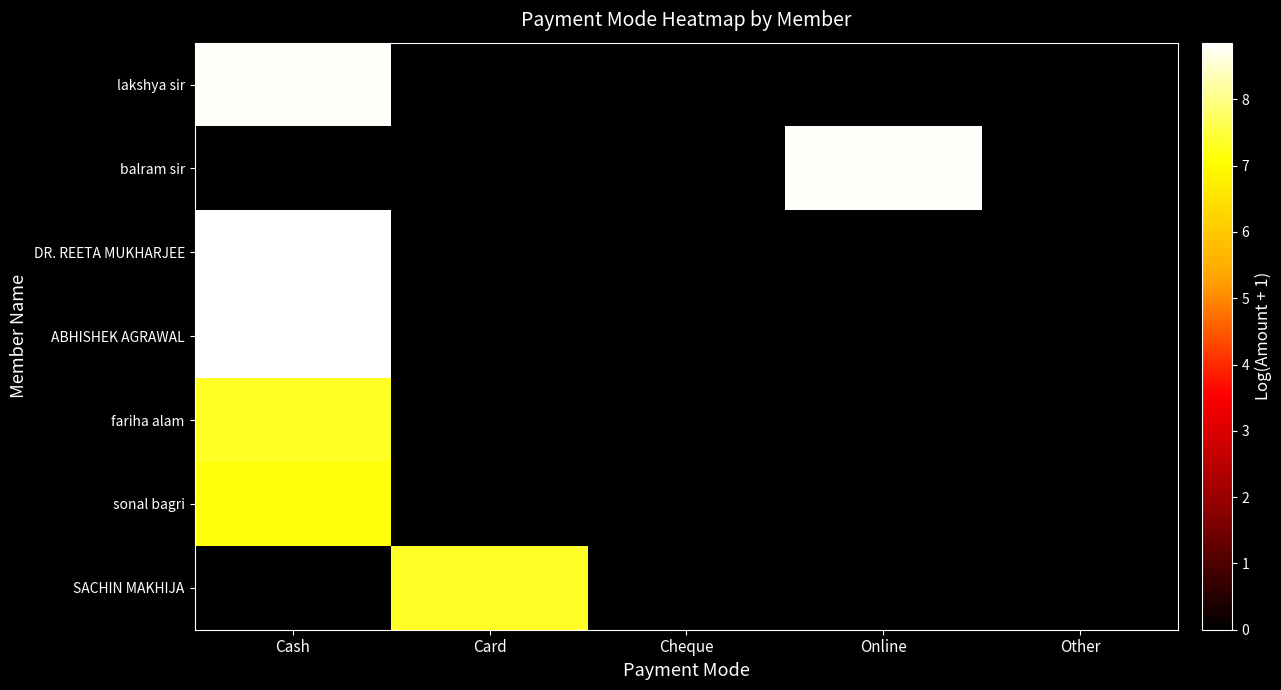

How many distinct data groups are displayed?

7